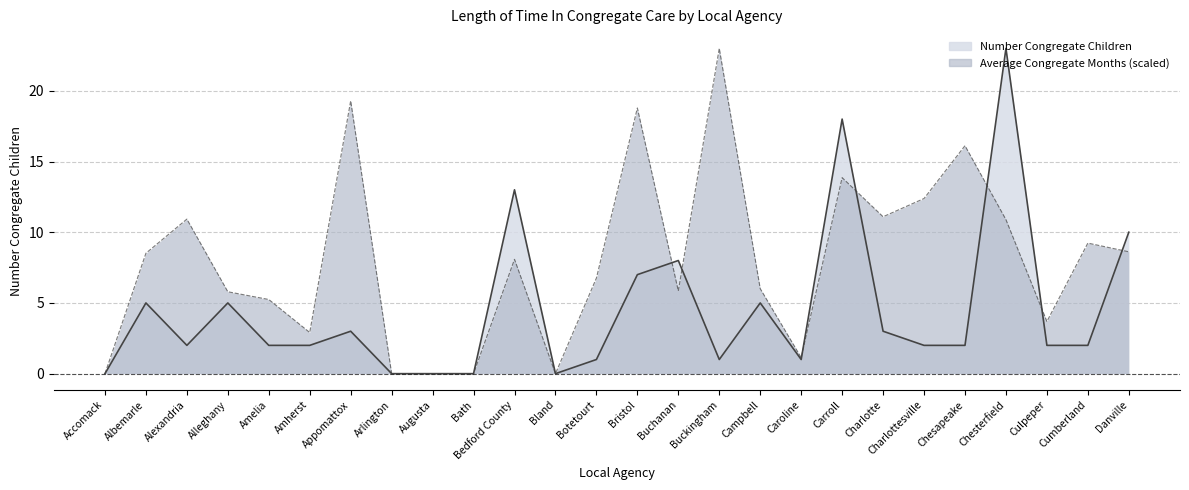

What position from the left is Bedford County?

11